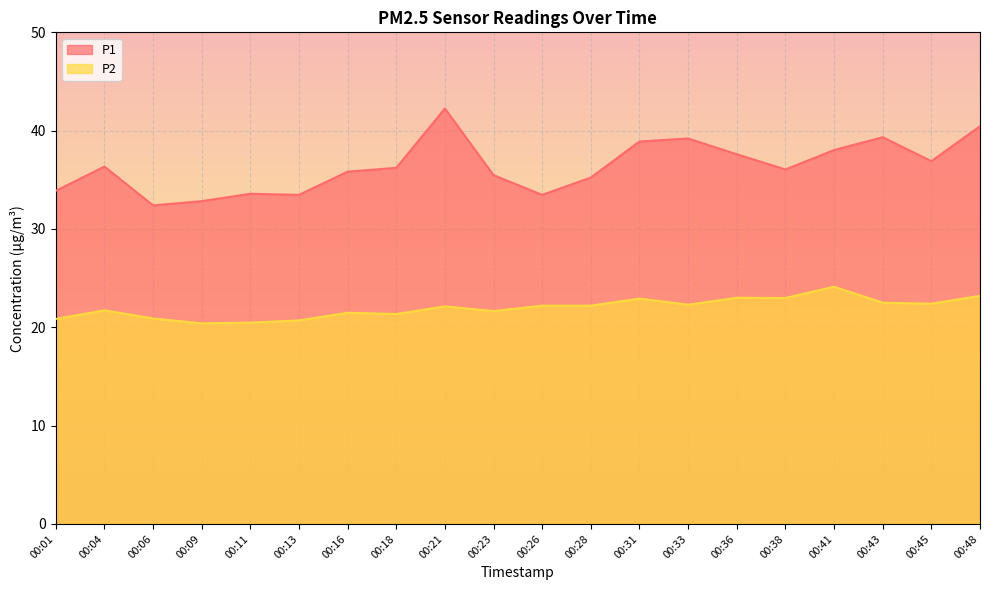

Is the value of P2 at 00:16 greater than the value of P1 at 00:33?

No